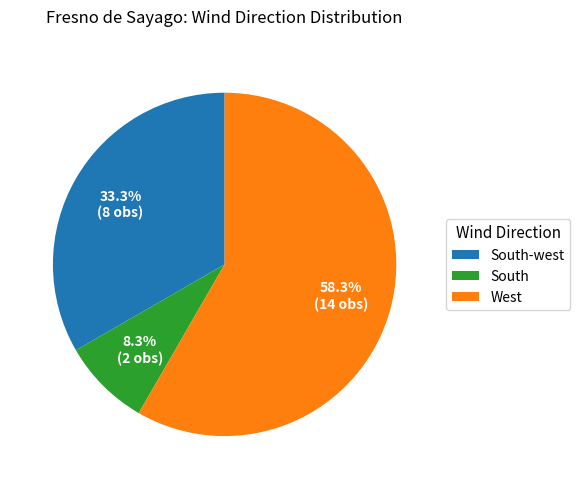

Which has a higher value, West or South-west?

West